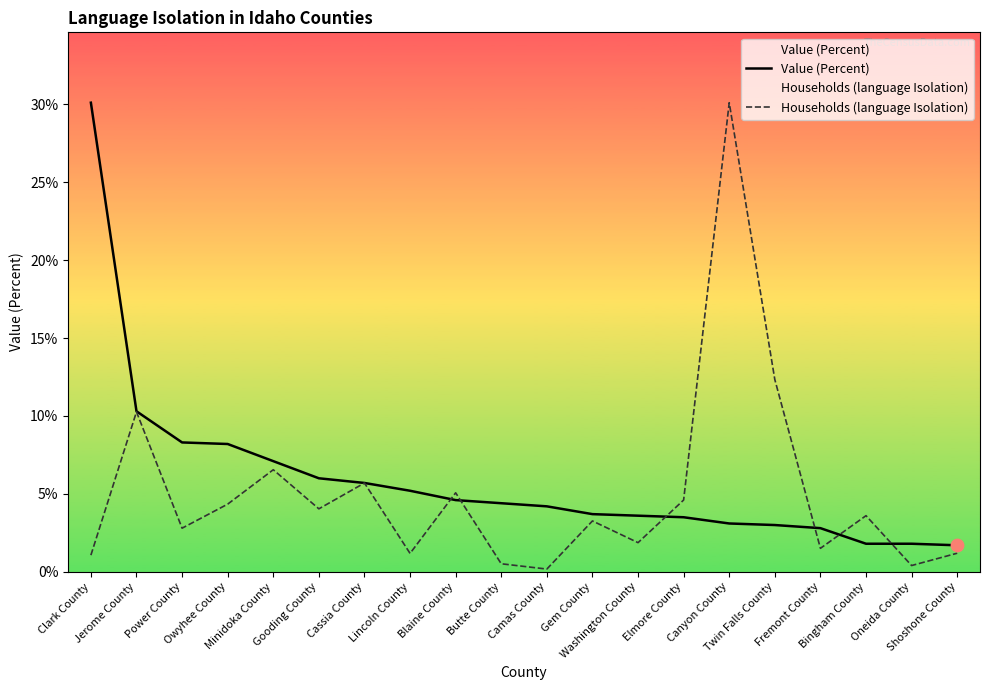

Is the value of Value (Percent) at Blaine County greater than the value of Households (language Isolation) at Fremont County?

Yes